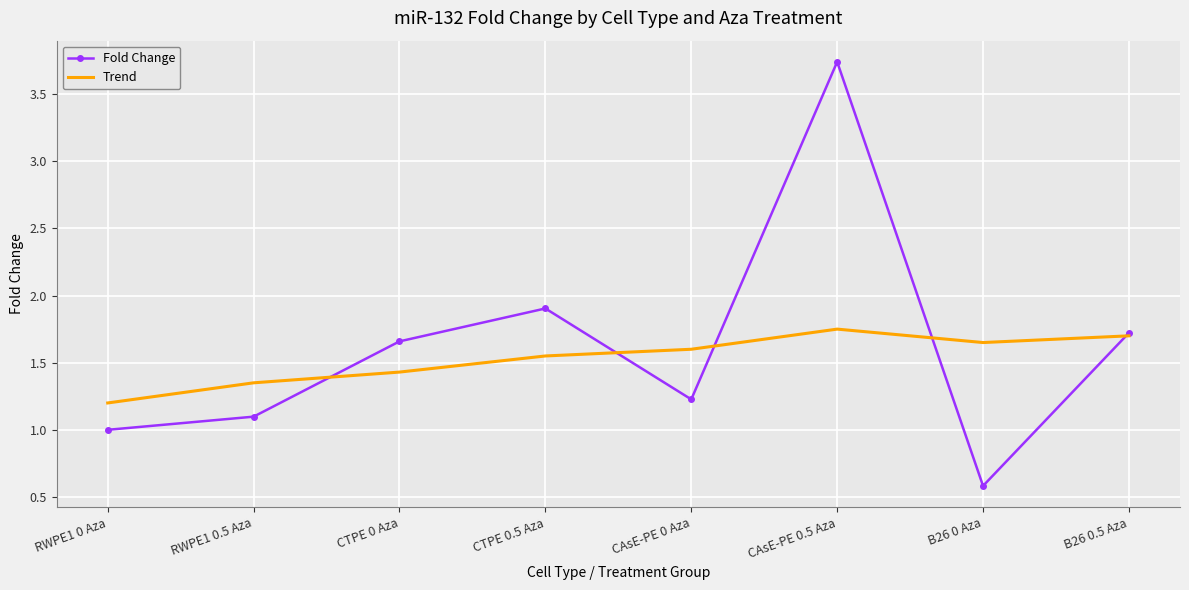

Which series changed the most between CTPE 0 Aza and B26 0 Aza?

Fold Change